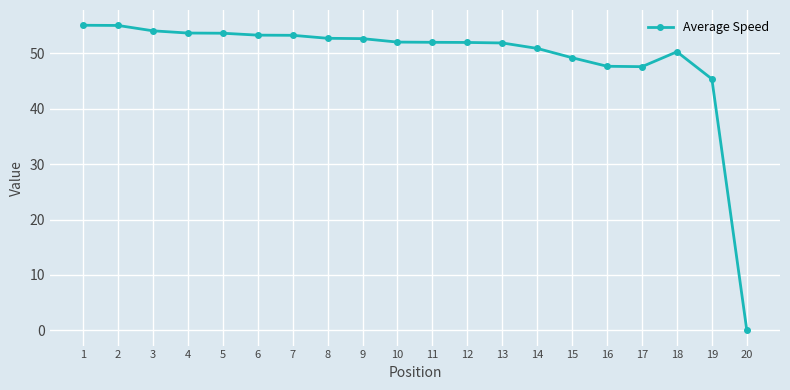

What is the change in value from 5 to 10?

-1.6